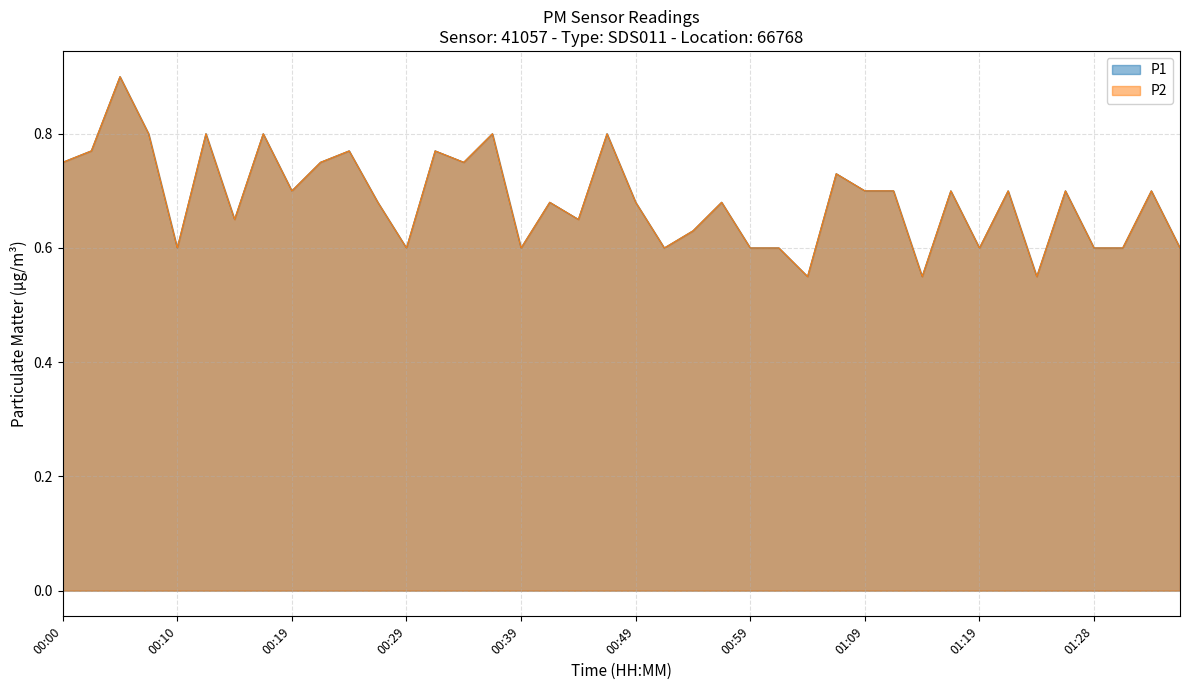

What is the sum of the P2 values at 00:27 and 00:24?

1.5